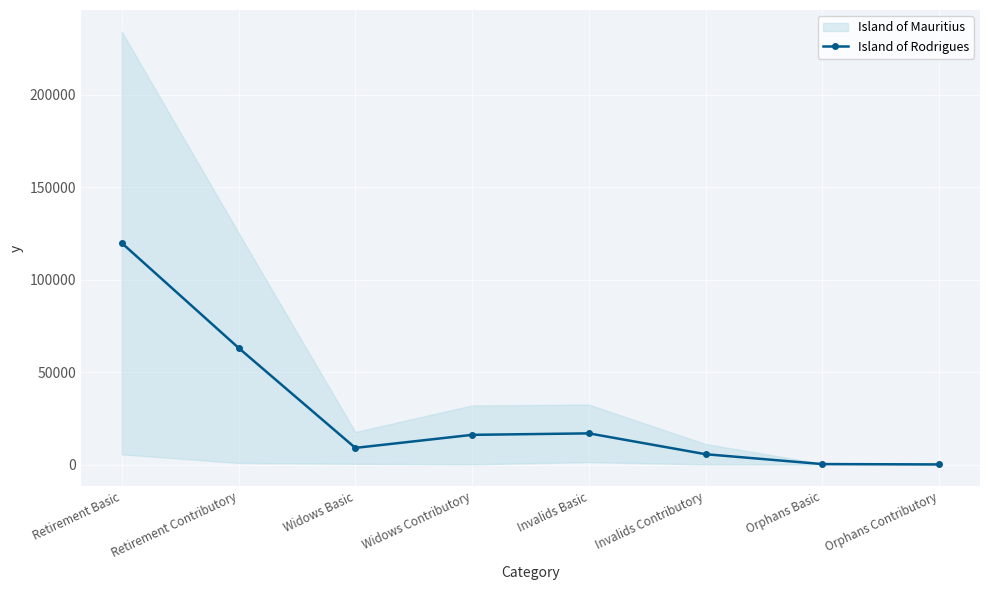

Is this an area chart (filled region under the line)?

No